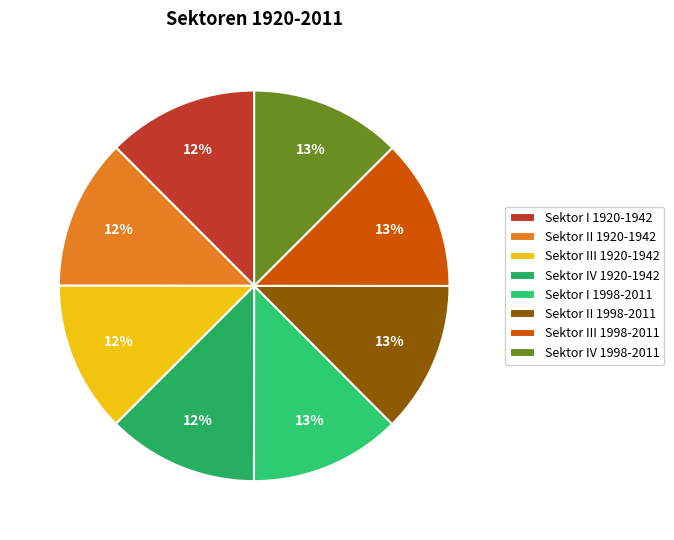

What percentage is the Sektor IV 1998-2011 slice, to the nearest percent?

13%